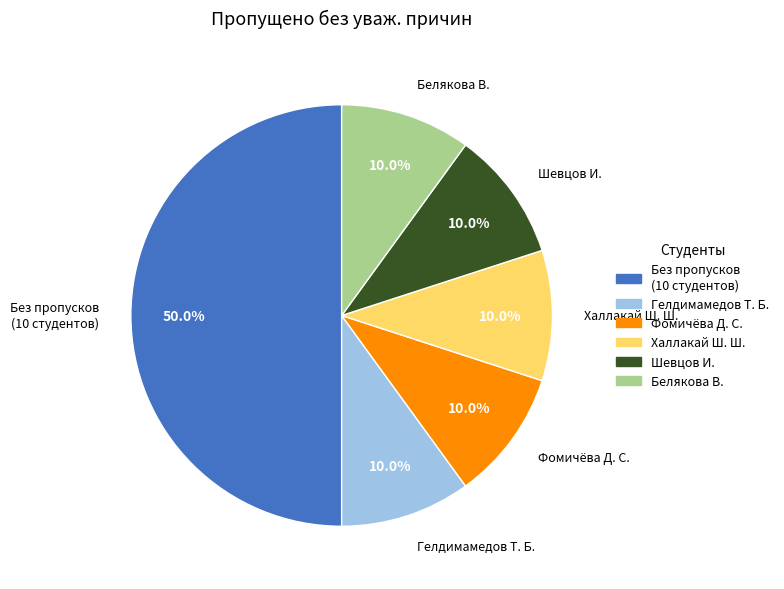

Which slice is the largest?

Без пропусков (10 студентов)